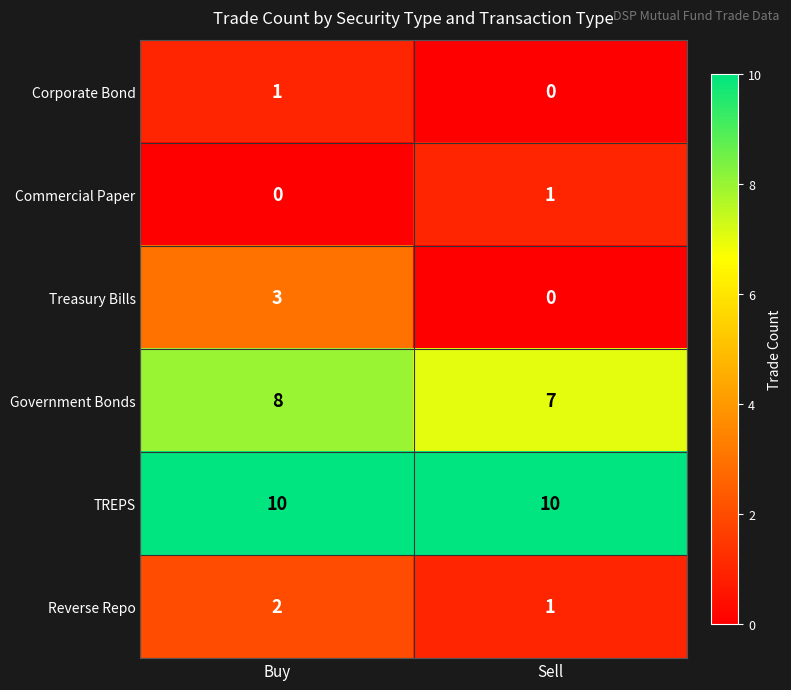

At which category is the sum across all series the highest?

Buy